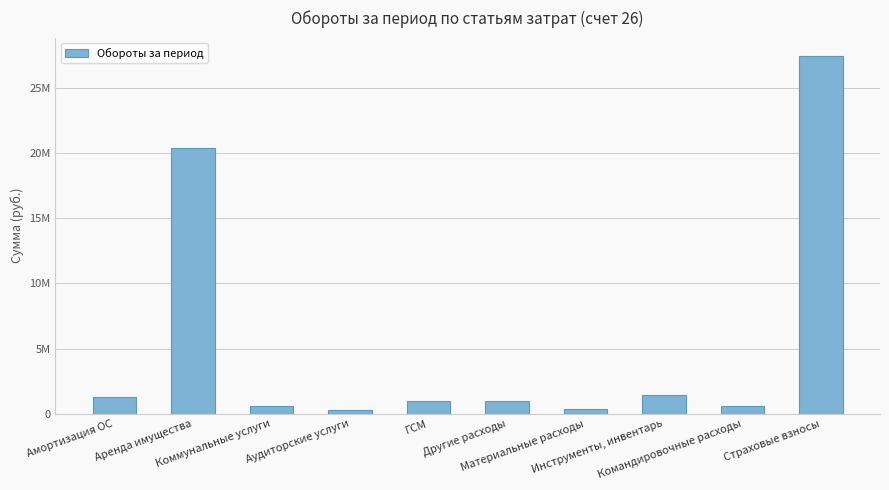

Rank the categories by value from lowest to highest.

Аудиторские услуги, Материальные расходы, Коммунальные услуги, Командировочные расходы, Другие расходы, ГСМ, Амортизация ОС, Инструменты, инвентарь, Аренда имущества, Страховые взносы